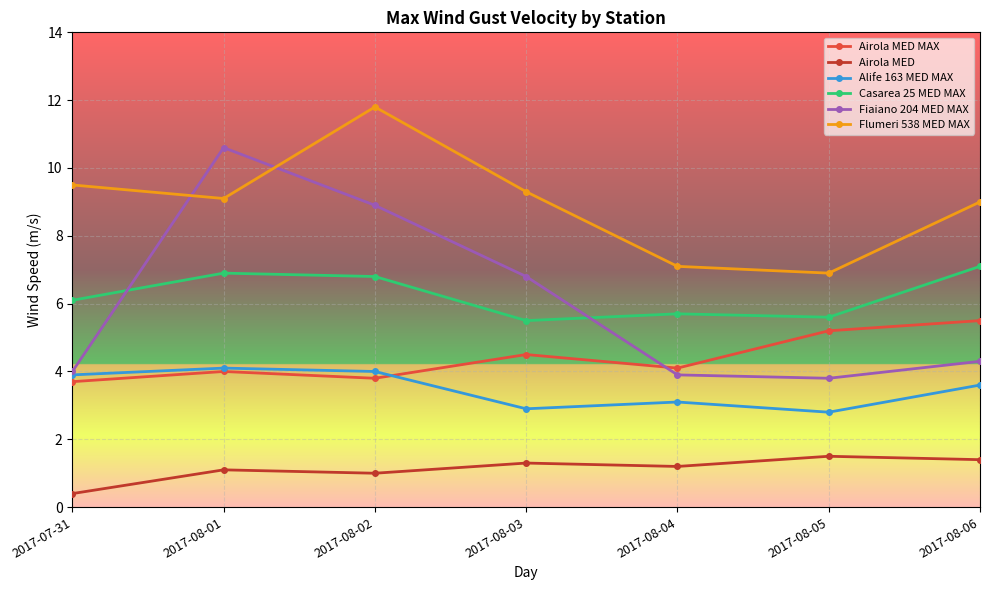

At how many categories does at least one series exceed 11?

1